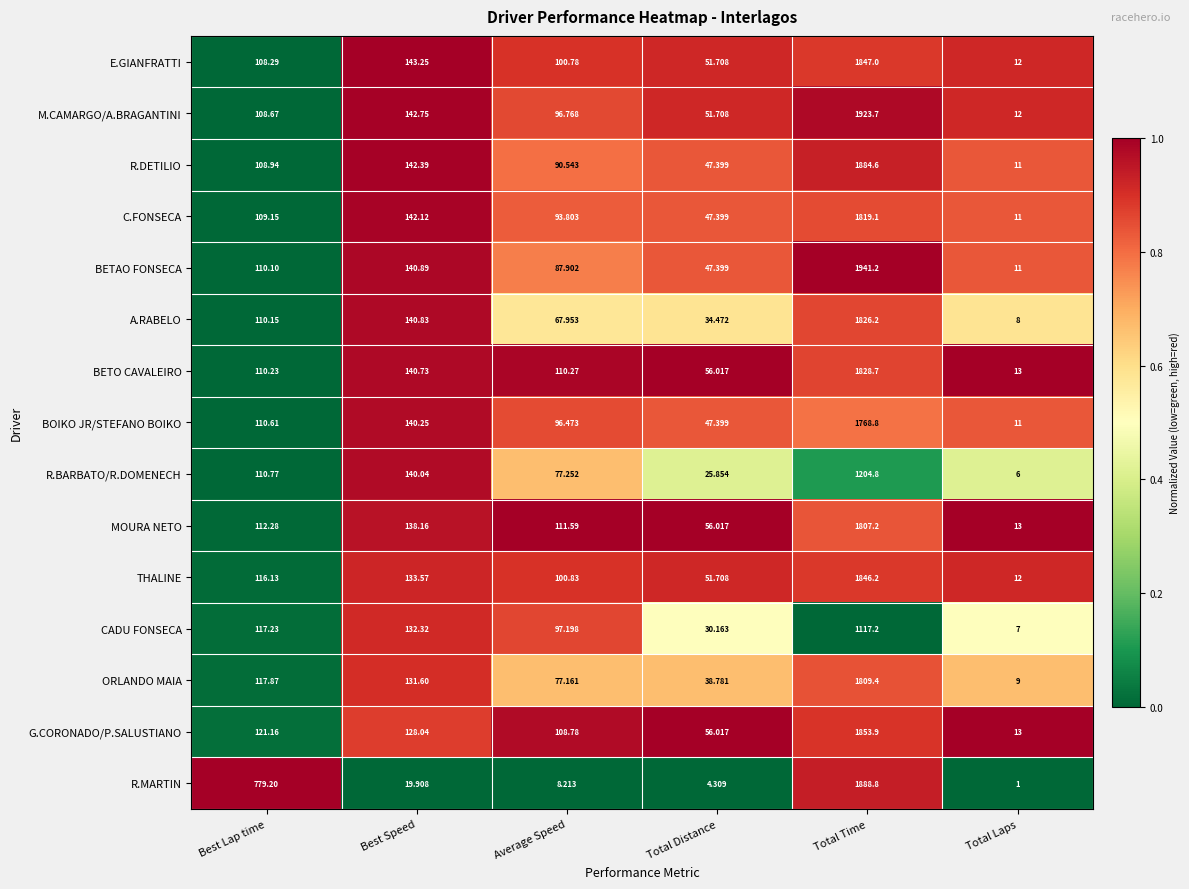

Rank the series at Total Time from lowest to highest value.

CADU FONSECA, R.BARBATO/R.DOMENECH, BOIKO JR/STEFANO BOIKO, MOURA NETO, ORLANDO MAIA, C.FONSECA, A.RABELO, BETO CAVALEIRO, THALINE, E.GIANFRATTI, G.CORONADO/P.SALUSTIANO, R.DETILIO, R.MARTIN, M.CAMARGO/A.BRAGANTINI, BETAO FONSECA